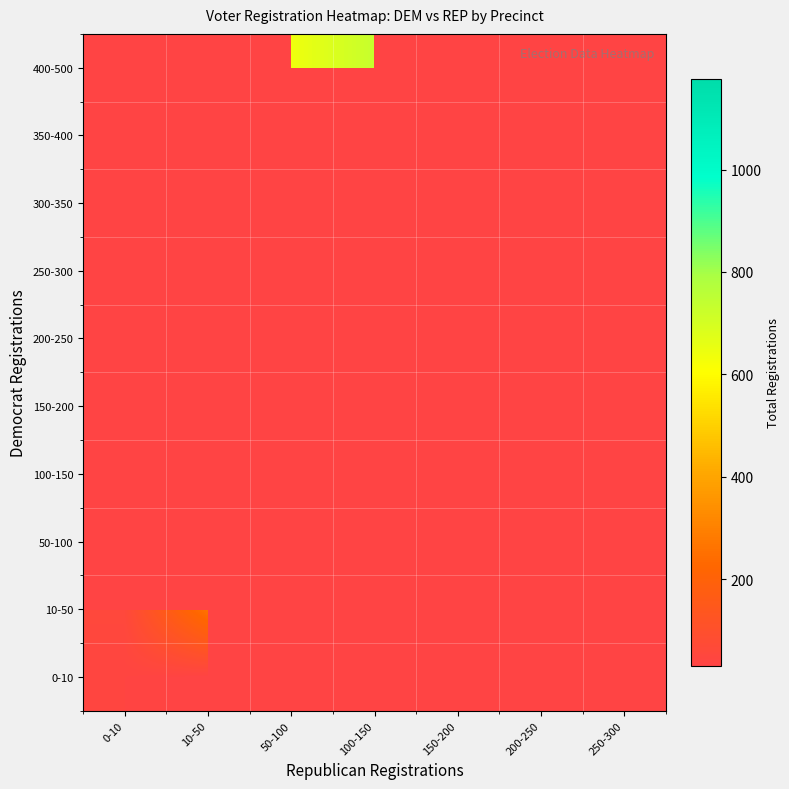

How many distinct data groups are displayed?

10